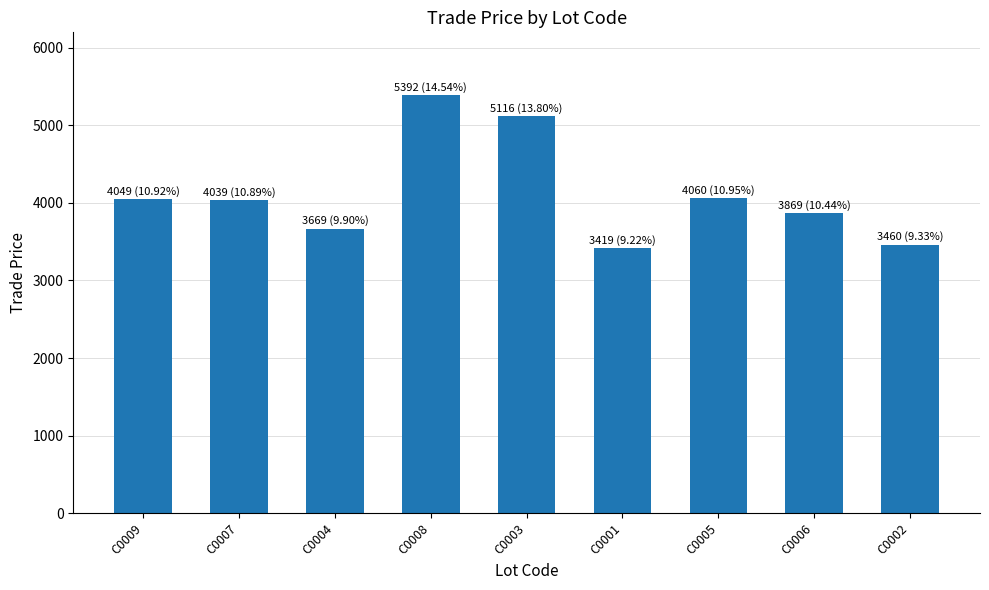

How many bars are there in total?

9